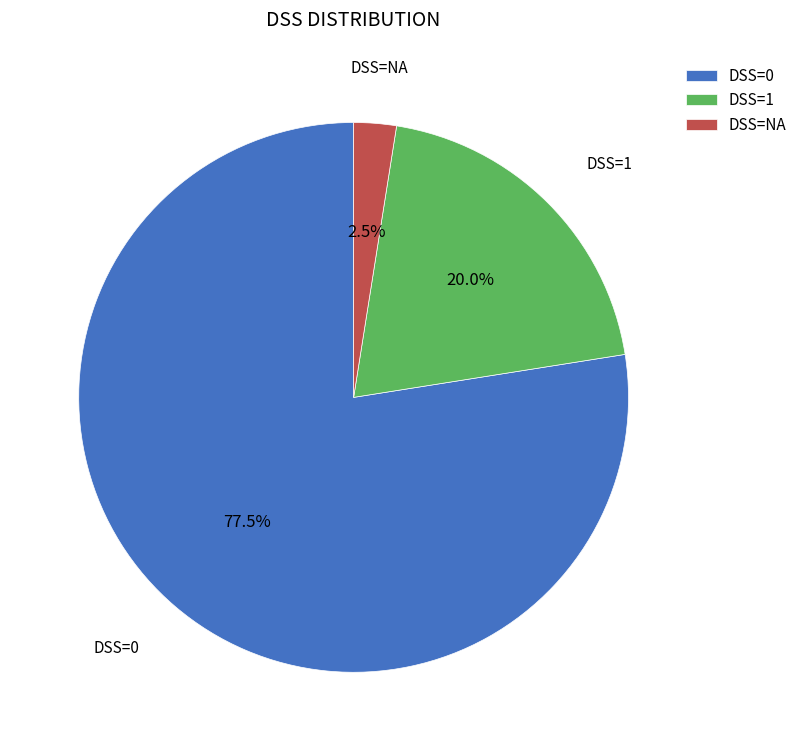

Which slice represents more than half of the pie?

DSS=0